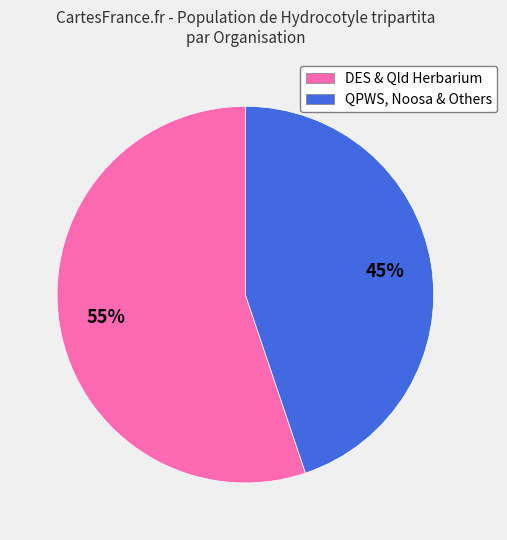

To the nearest percent, what is the average slice percentage?

50%